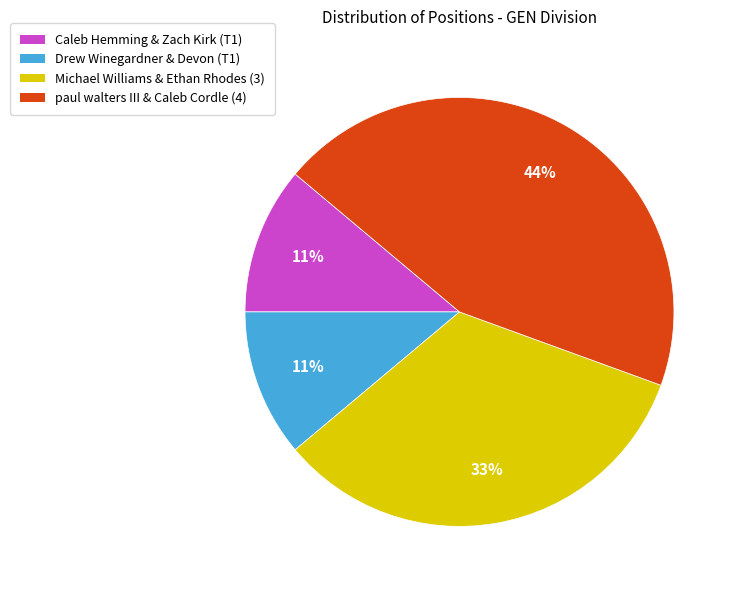

The paul walters III & Caleb Cordle (4) slice represents 31% of the pie. True or false?

False